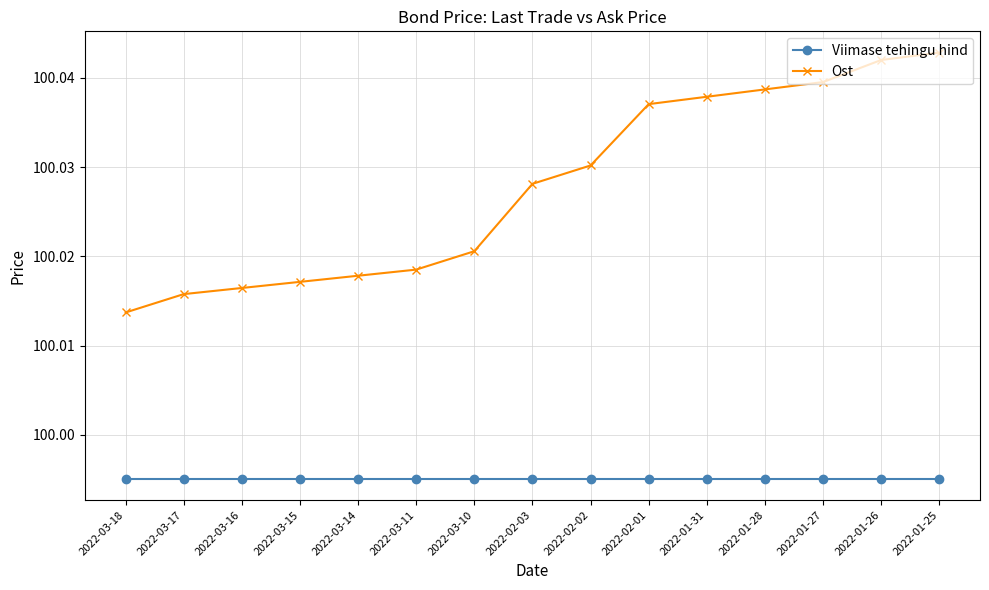

How many Ost values are between 100 and 101?

15